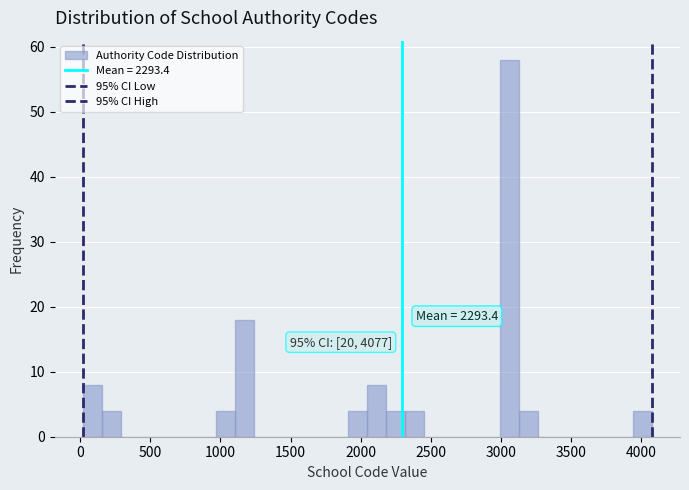

Around what value on the x-axis is the tallest bar? Give the approximate position of its centre, as read against the axis.

3050